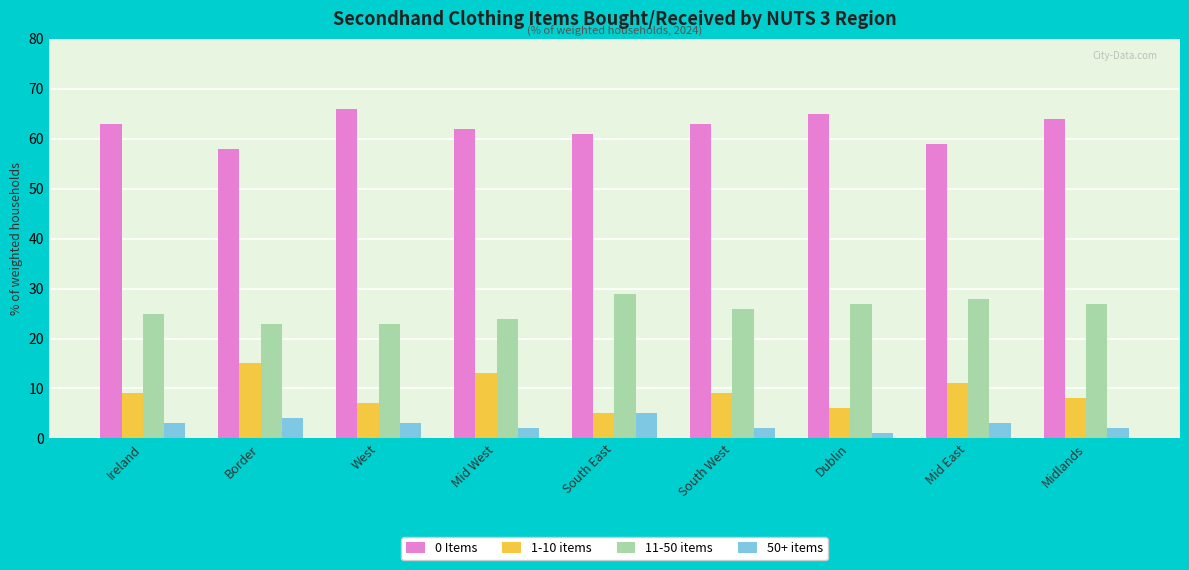

Which series changed the most between West and Midlands?

11-50 items